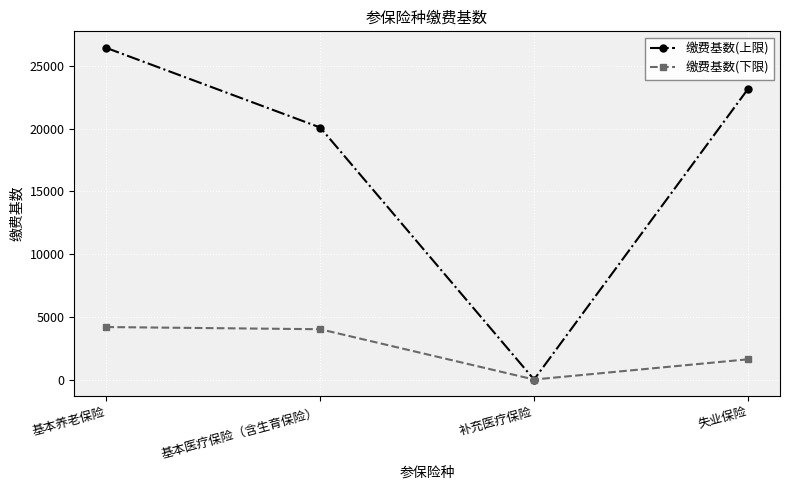

What is the maximum value for 缴费基数(上限)?

26421